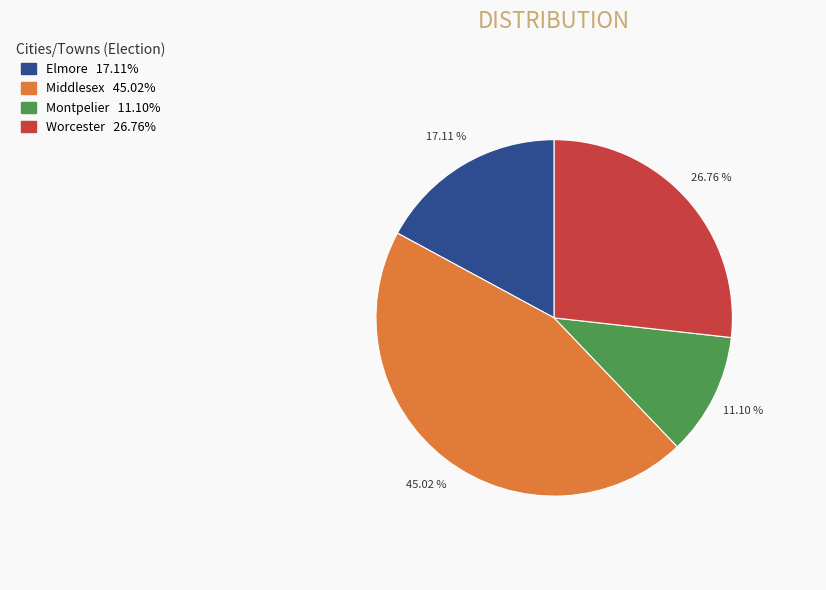

Which category has the biggest portion of the pie?

Middlesex